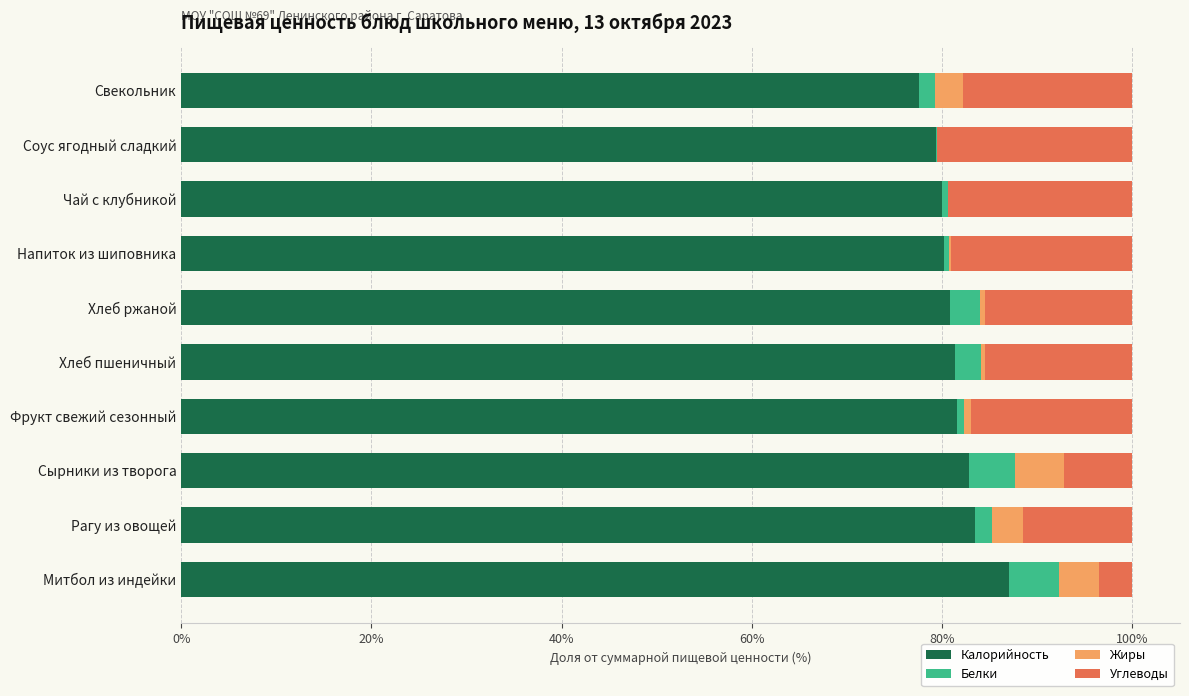

What is the highest value of the Калорийность series?

87.1